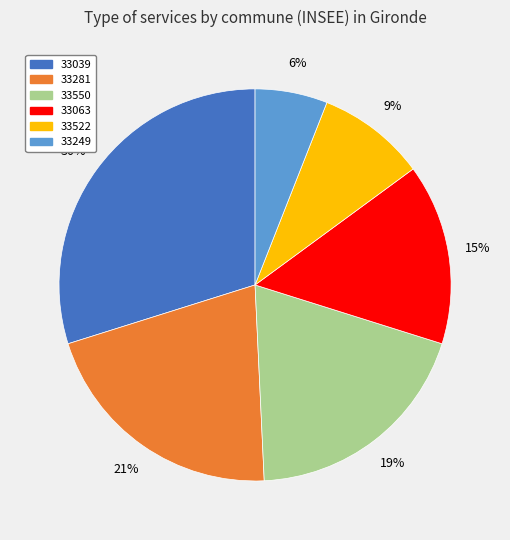

To the nearest percent, what is the difference between the 33522 and 33550 slice percentages?

10%